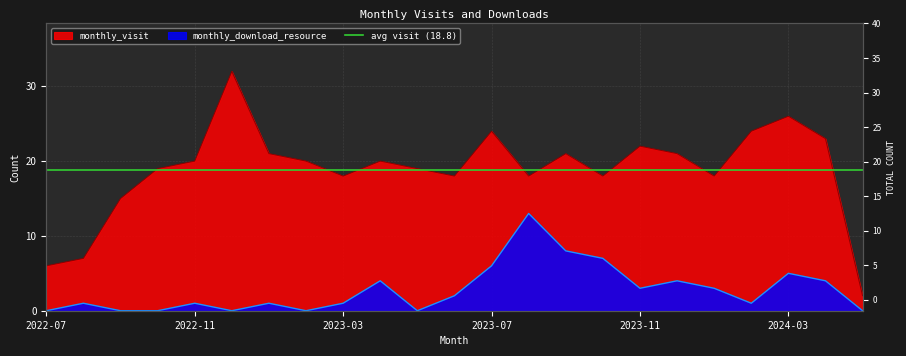

Rank the series by their average value, from lowest to highest.

monthly_download_resource, monthly_visit